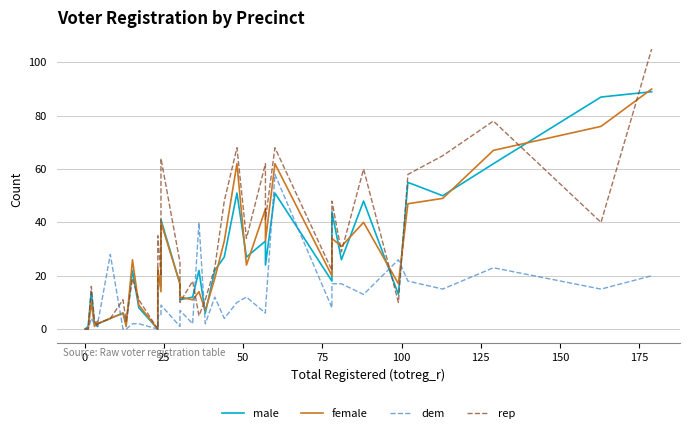

Reading left to right, list all the values displayed in this chart.

male: 0	0	1	14	2	1	2	4	6	2	22	8	0	21	16	41	17	11	12	22	6	22	27	51	27	33	24	51	18	44	26	48	13	55	50	62	87	89
female: 0	0	0	10	1	3	2	4	6	1	26	9	0	23	14	40	17	12	11	14	7	19	33	62	24	45	33	62	20	34	31	40	17	47	49	67	76	90
dem: 0	0	0	4	2	1	2	28	0	0	2	2	0	5	5	9	1	7	2	40	2	12	4	10	12	6	7	58	8	17	17	13	26	18	15	23	15	20
rep: 0	0	0	16	3	1	2	4	11	3	19	11	0	35	20	64	25	10	18	5	11	23	48	68	34	62	41	68	22	48	29	60	10	58	65	78	40	105